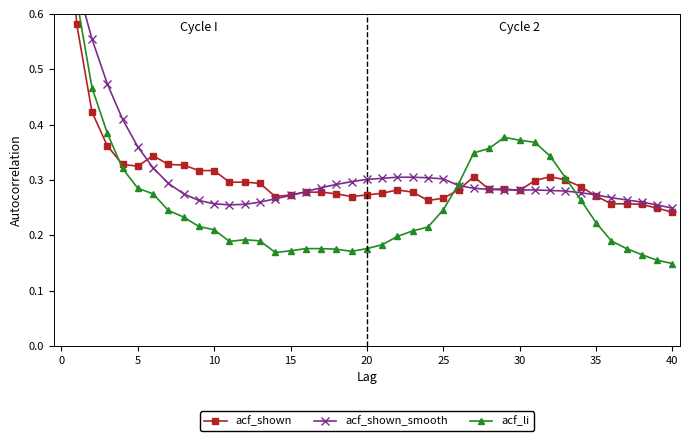

What are all the series names shown in the legend?

acf_li, acf_shown, acf_shown_smooth